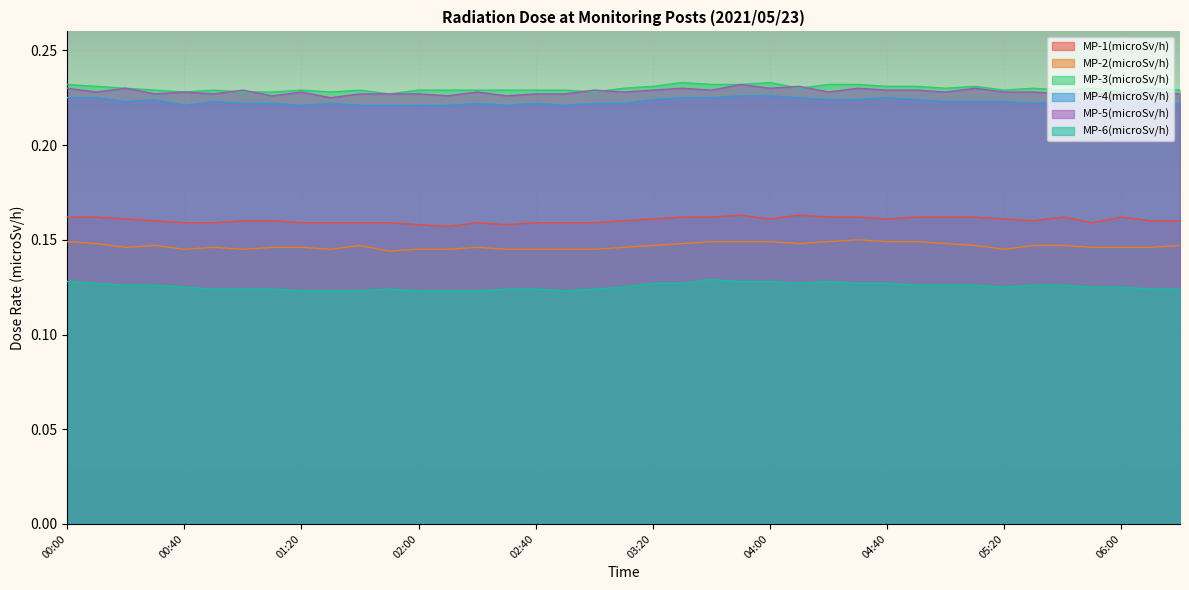

How many lines are shown in the chart?

6